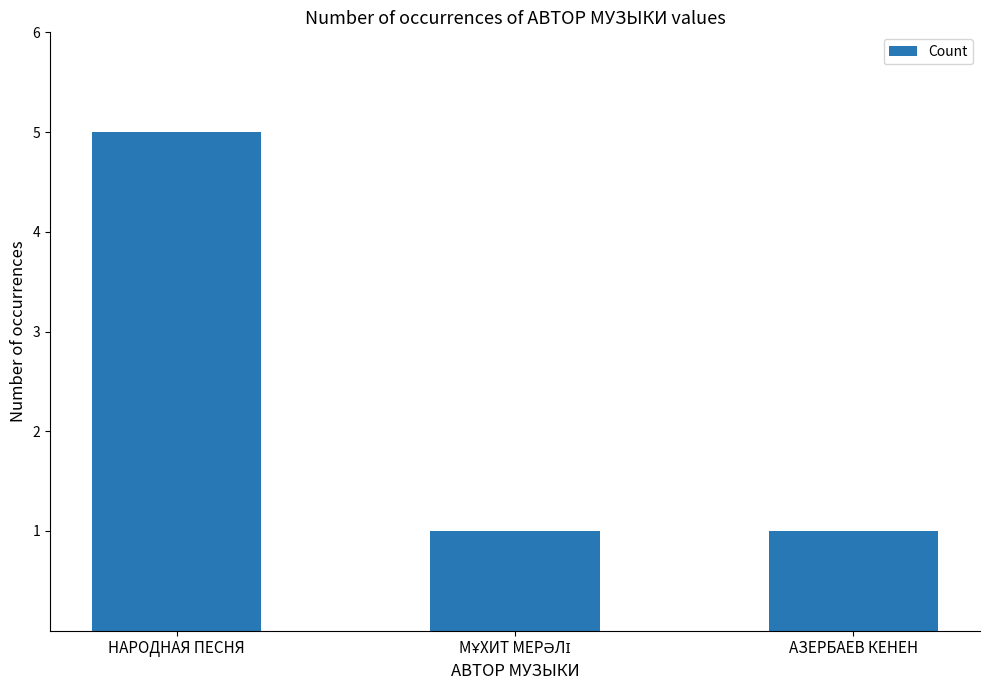

The chart shows a value of 5 at НАРОДНАЯ ПЕСНЯ. True or false?

True